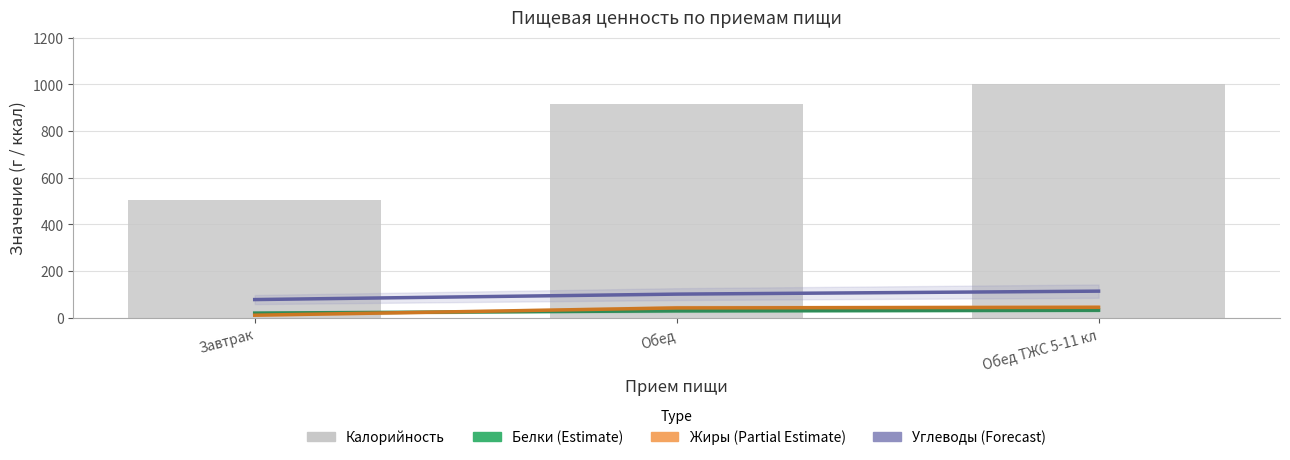

How many data points in Углеводы are above 101?

2